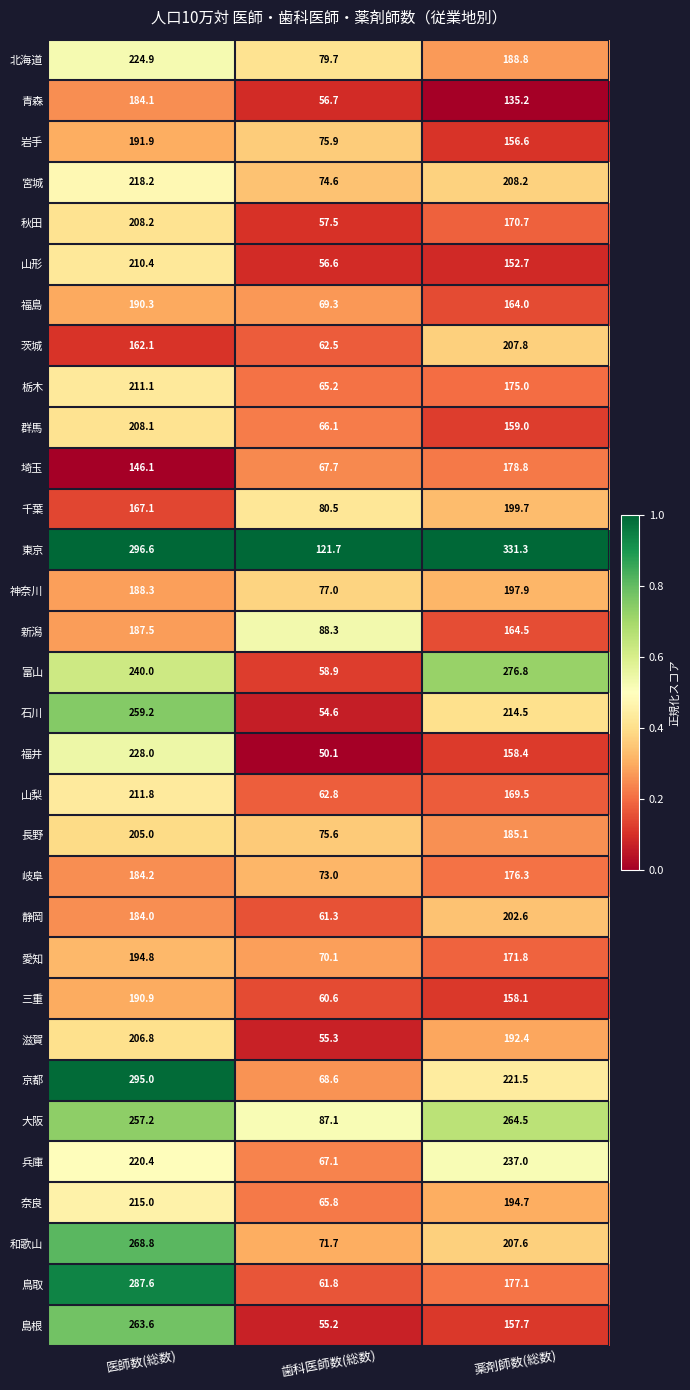

The 岐阜 series shows 184.2 at 医師数(総数). True or false?

True